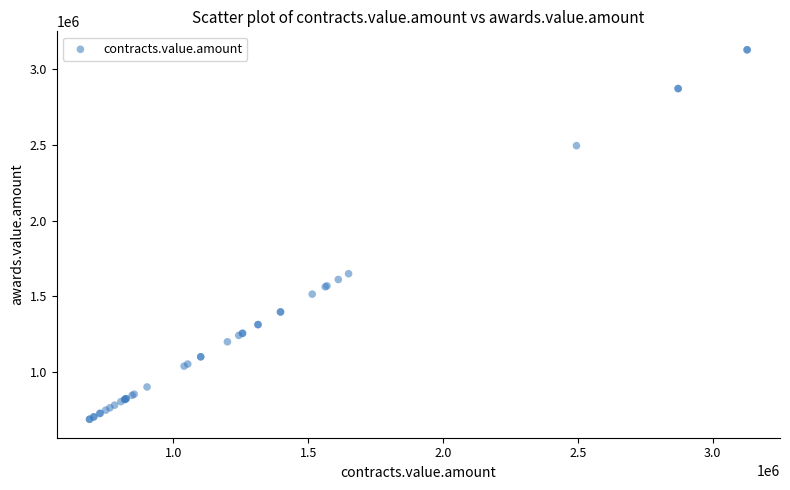

What Y value in the scatter plot is closest to 1908556?

1649831.8